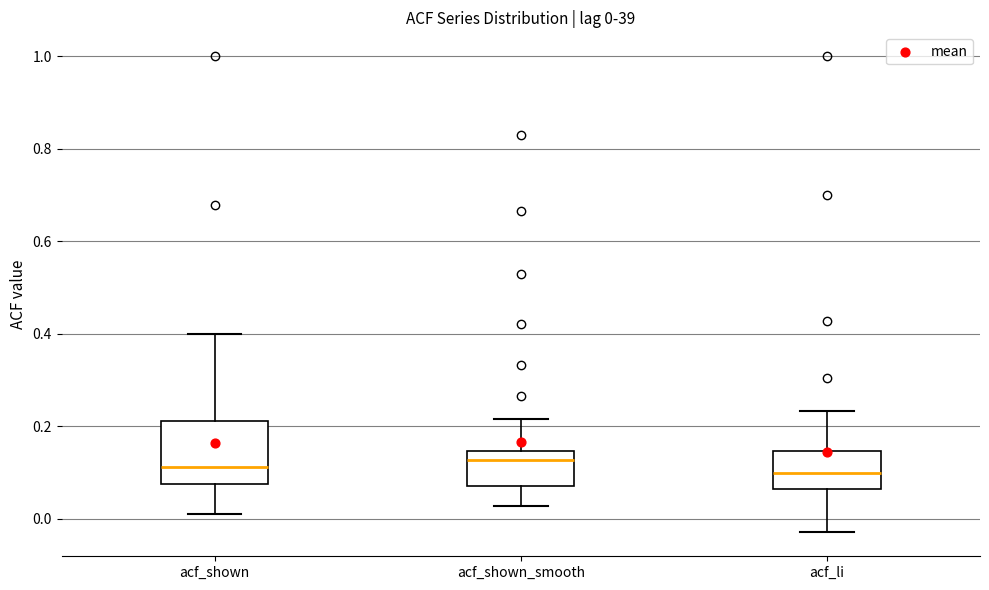

Comparing the boxes themselves (not the whiskers), which one is the tallest?

acf_shown